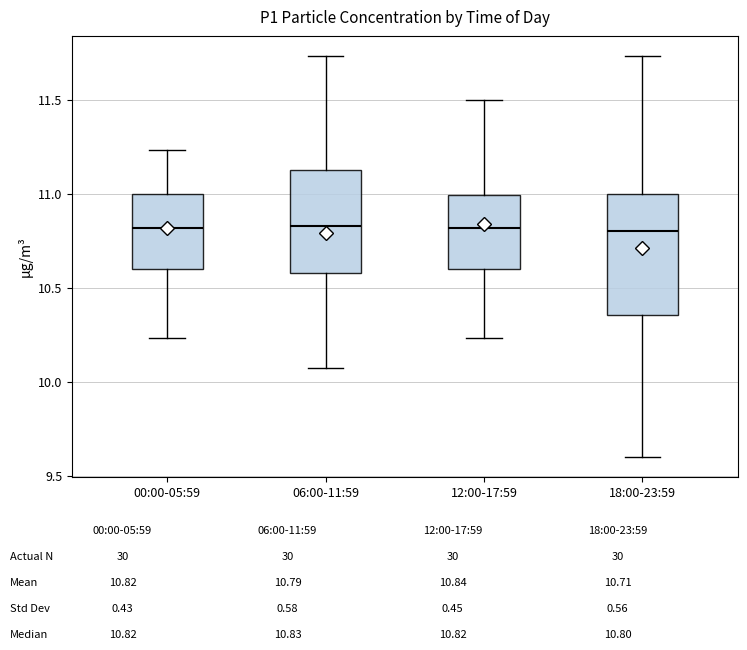

Where is the lower edge of the box for 06:00-11:59 on the y-axis? The values are not printed on the chart, so give them approximately, as read against the axis.

10.60